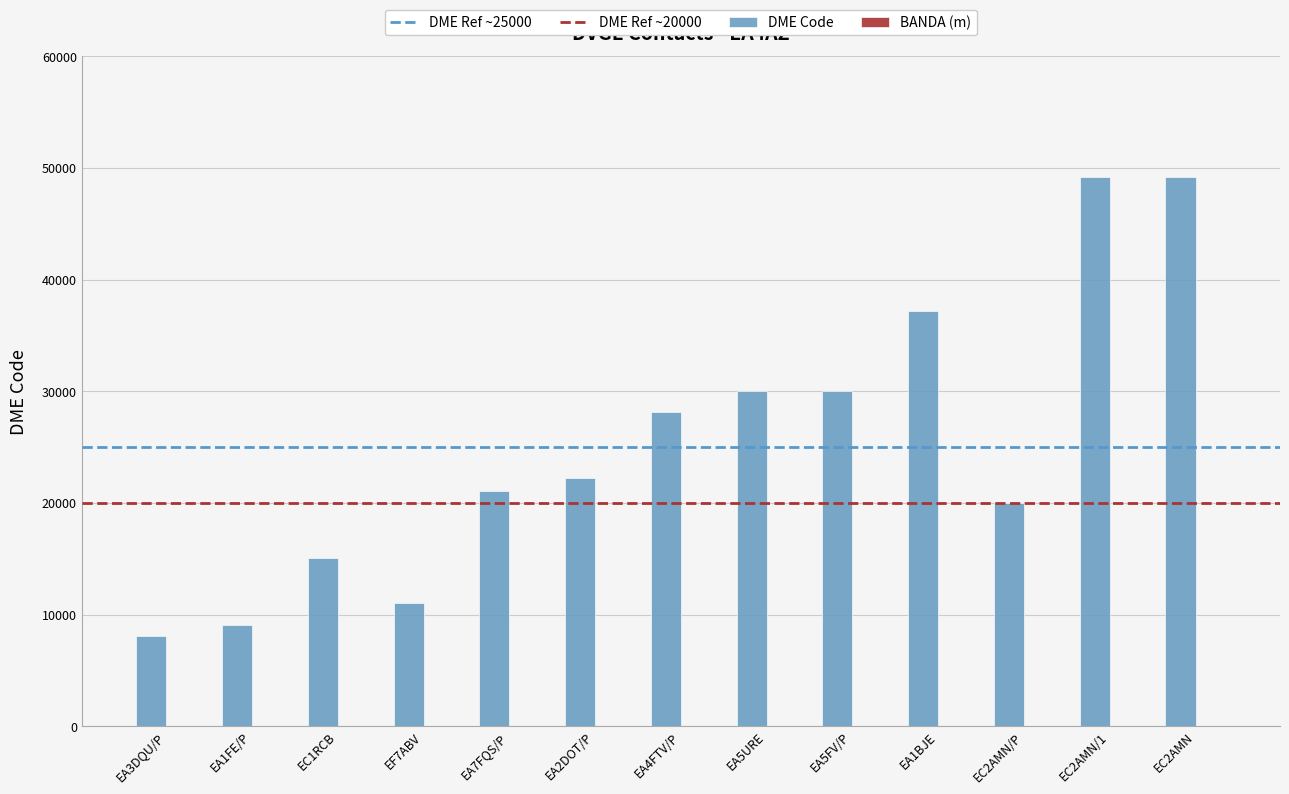

What is the highest value of the DME Code series?

49197